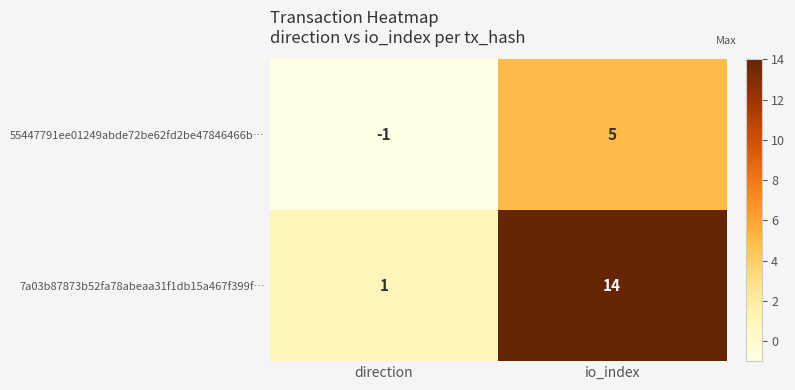

Reading left to right, list all the values displayed in this chart.

55447791ee01249abde72be62fd2be47846466b…: -1	5
7a03b87873b52fa78abeaa31f1db15a467f399f…: 1	14